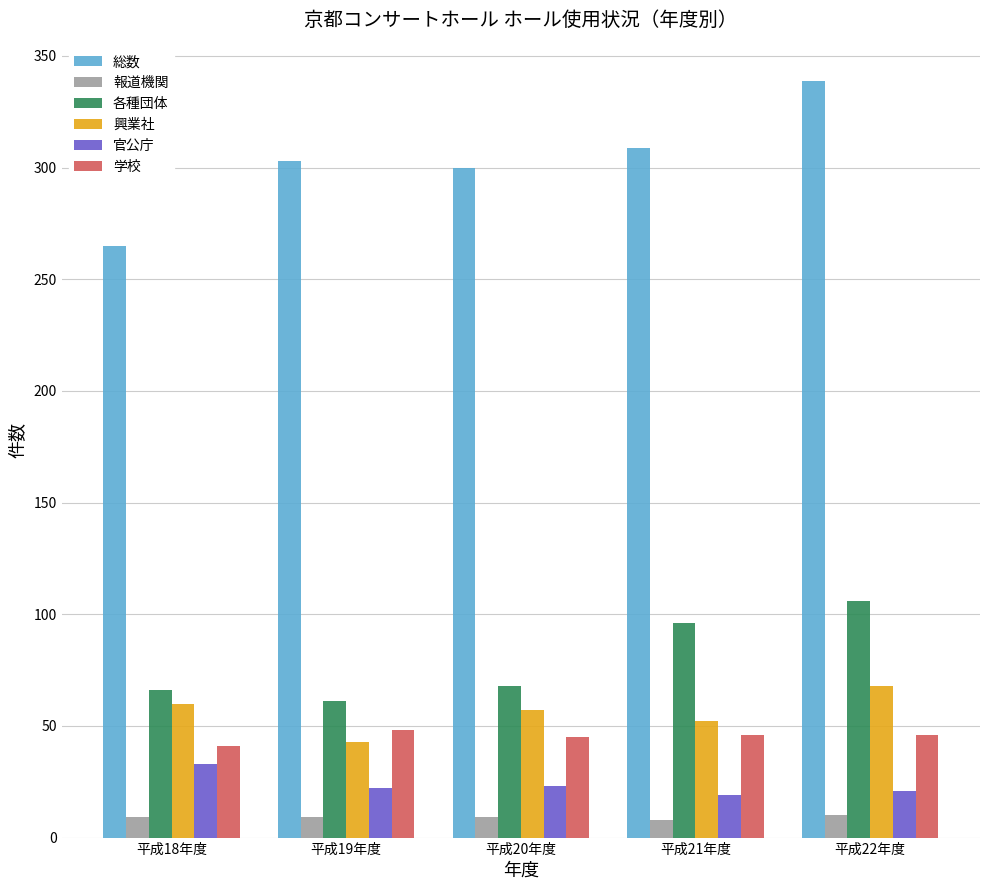

Which series changed the most between 平成19年度 and 平成22年度?

各種団体